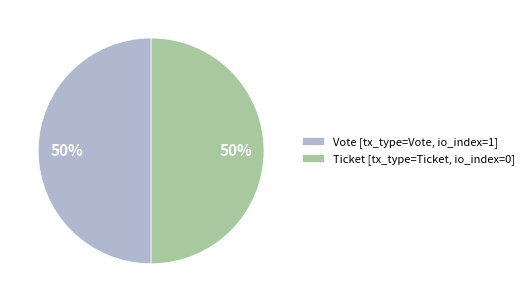

To the nearest percent, what is the average slice percentage?

50%